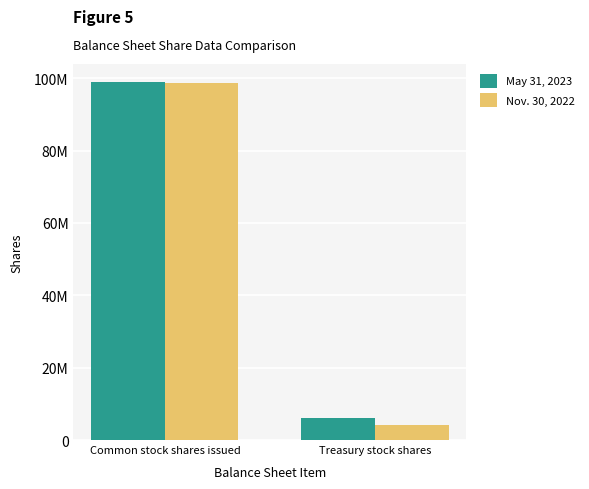

How many data points in Nov. 30, 2022 are less than 98696000?

1